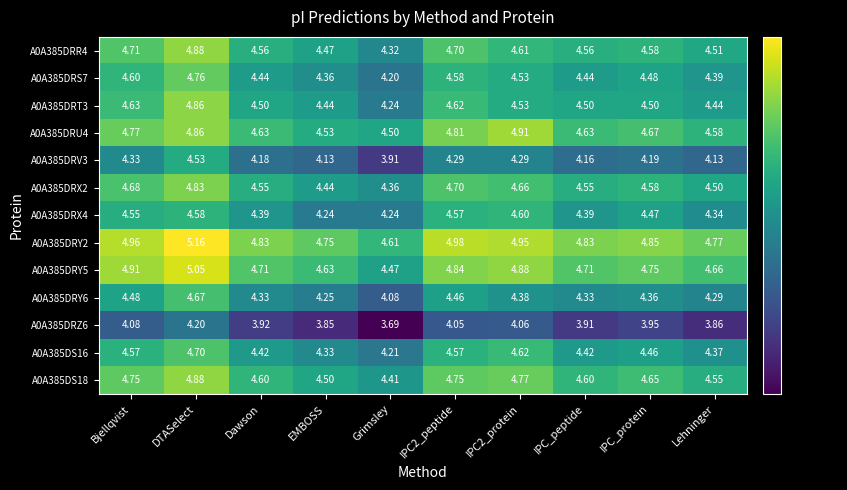

Where is A0A385DRY6 nearest to the value 4?

Grimsley